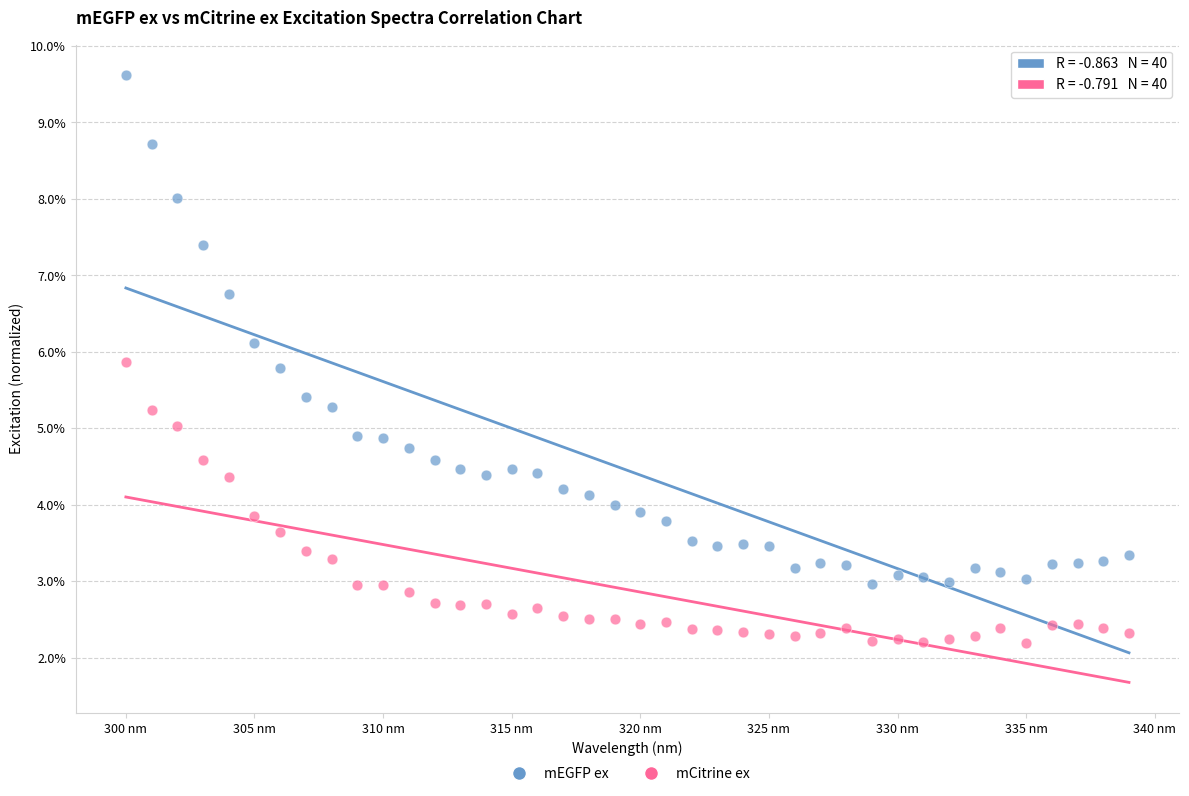

What are all the series names shown in the legend?

mEGFP ex, mCitrine ex